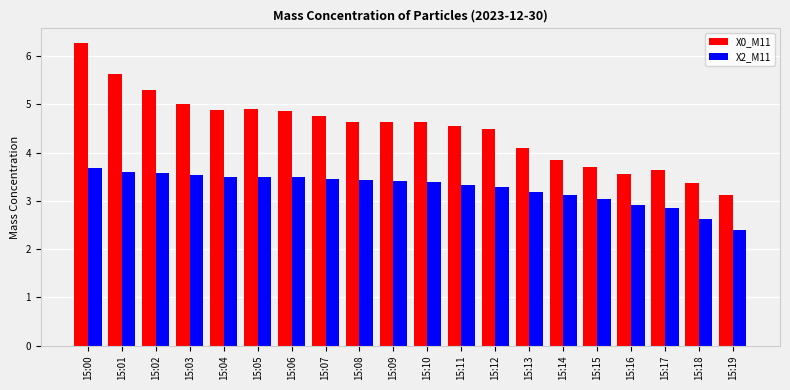

How many bars are there in each group?

2